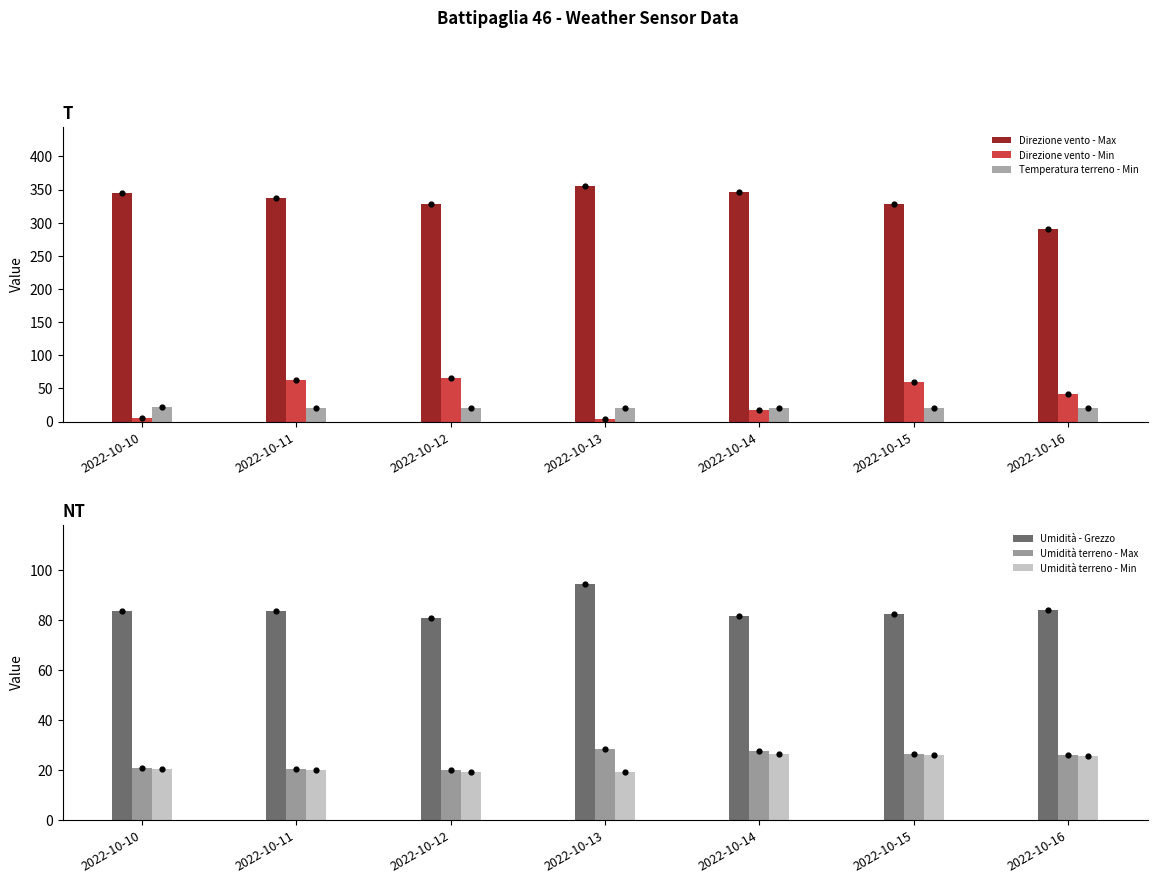

Which series has the largest total across all categories?

Direzione vento - Max